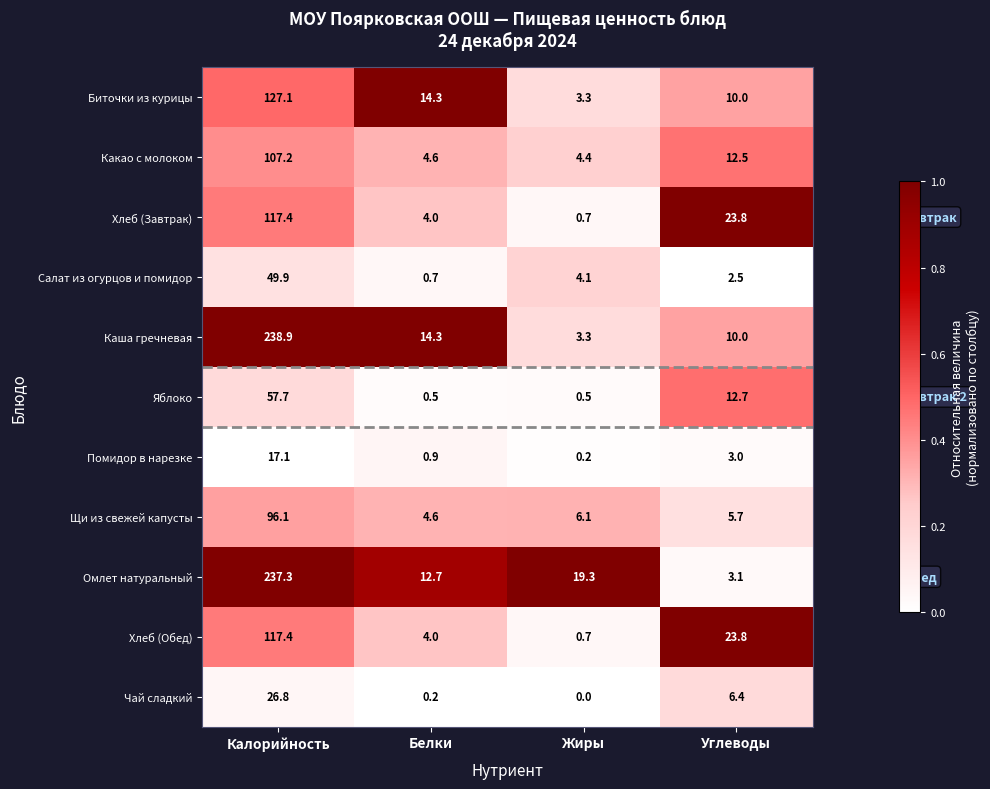

Is it true that Каша гречневая equals 109.1 at Калорийность?

False